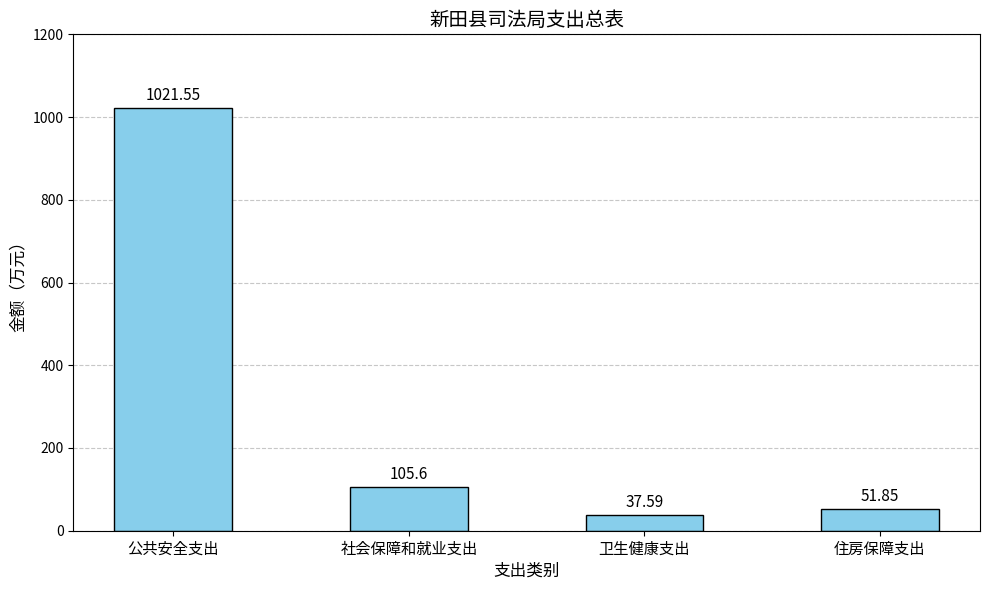

Which category has the highest value across all series?

公共安全支出